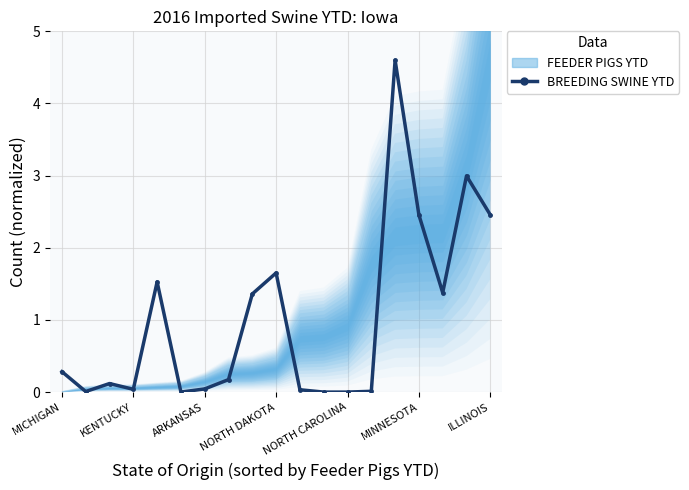

What is the sum of the values at KENTUCKY and 15?

2.5